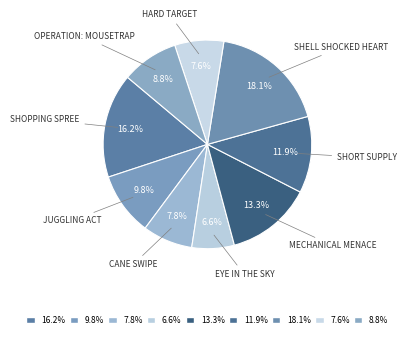

How many slices are in this pie chart?

9